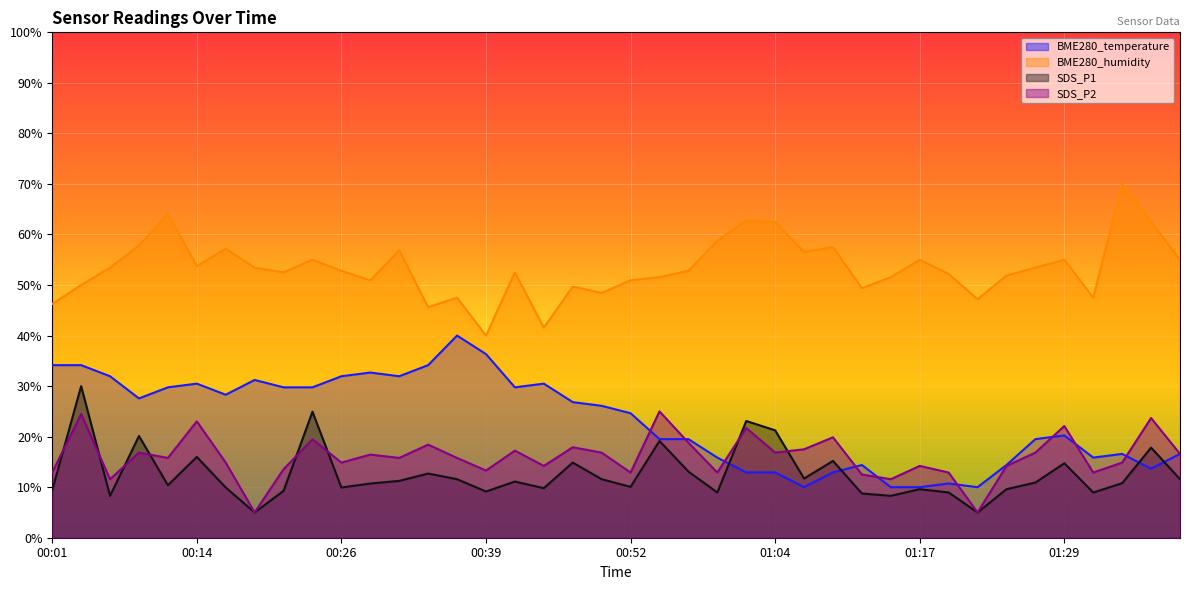

Is the value of BME280_temperature at 00:31 greater than the value of SDS_P1 at 00:57?

Yes